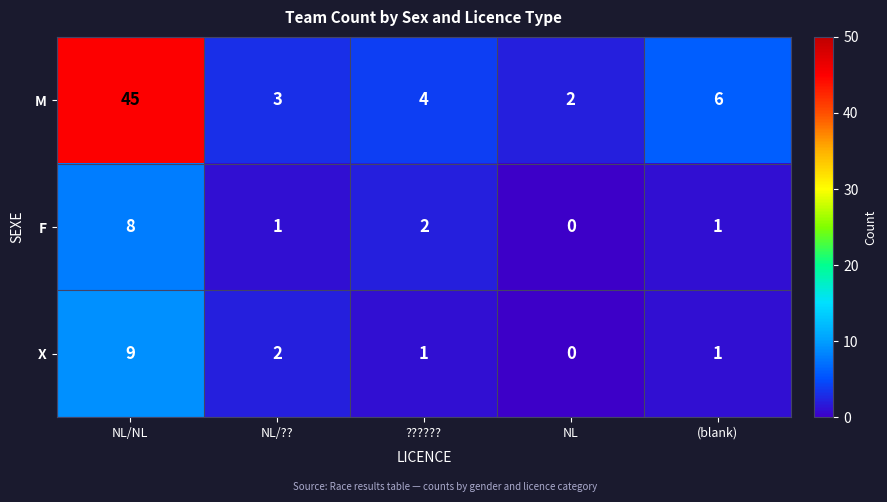

Rank the series at NL/NL from highest to lowest value.

M, X, F